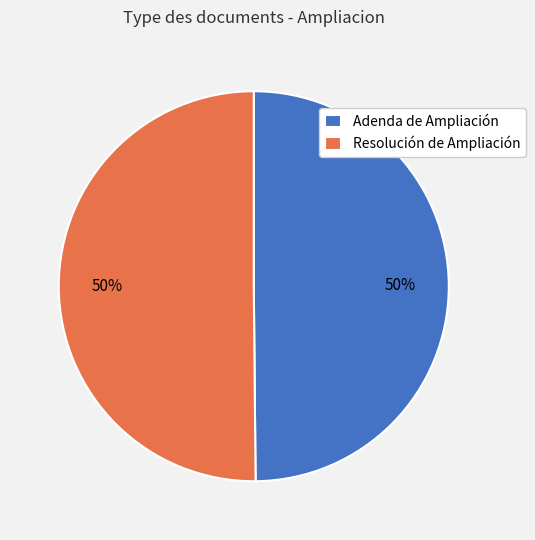

True or false: Adenda de Ampliación accounts for 57% of the total.

False